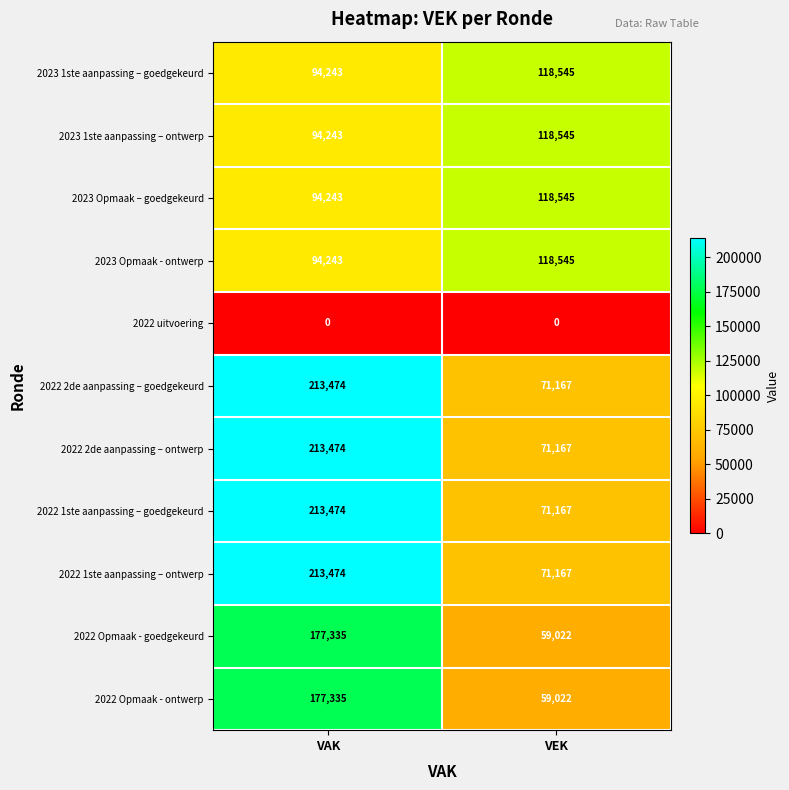

Reading right to left, what are all the values shown in this chart?

2023 1ste aanpassing – goedgekeurd: 118545	94243
2023 1ste aanpassing – ontwerp: 118545	94243
2023 Opmaak – goedgekeurd: 118545	94243
2023 Opmaak - ontwerp: 118545	94243
2022 uitvoering: 0	0
2022 2de aanpassing – goedgekeurd: 71167	213474
2022 2de aanpassing – ontwerp: 71167	213474
2022 1ste aanpassing – goedgekeurd: 71167	213474
2022 1ste aanpassing – ontwerp: 71167	213474
2022 Opmaak - goedgekeurd: 59022	177335
2022 Opmaak - ontwerp: 59022	177335